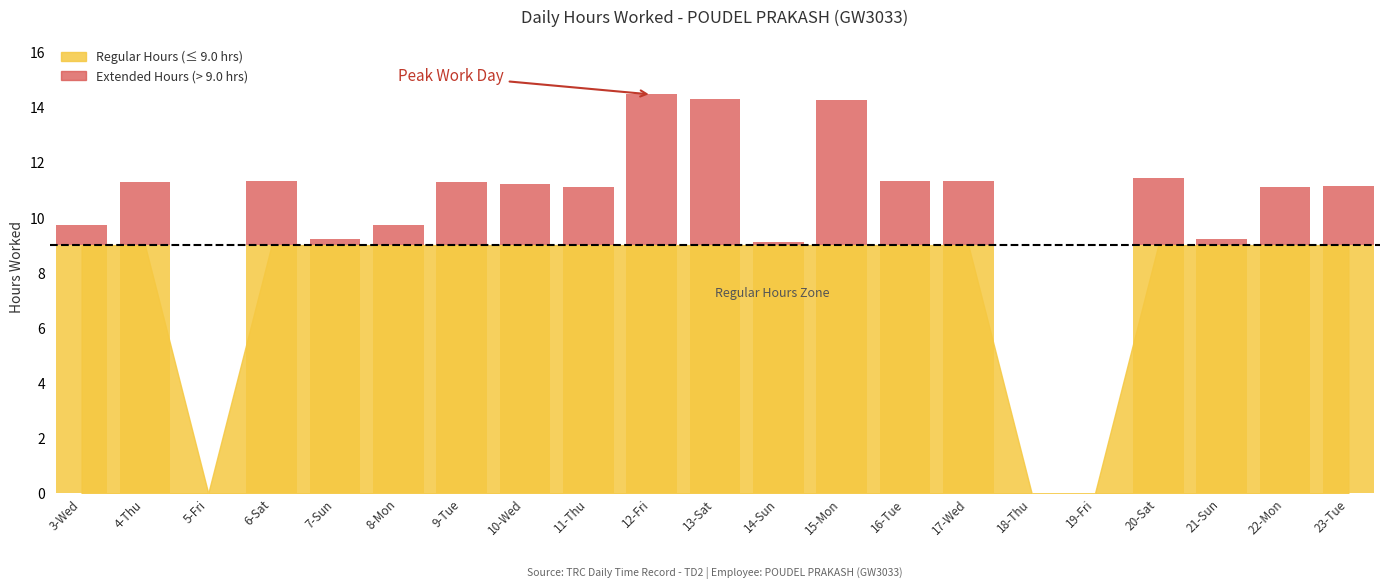

What is the average value?

1.9